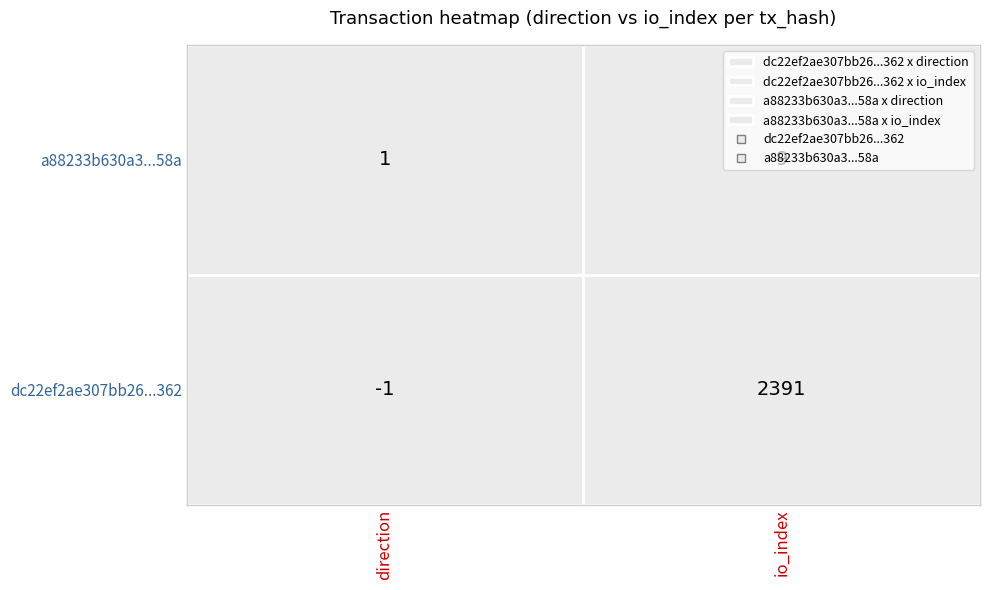

Count the number of data series in this chart.

2